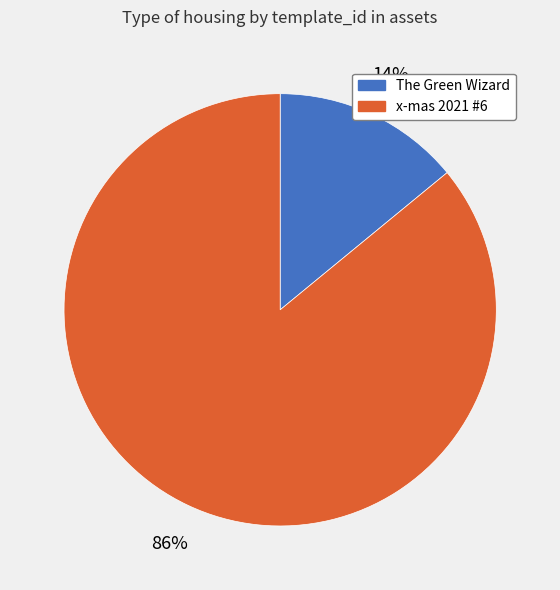

How many slices are in this pie chart?

2